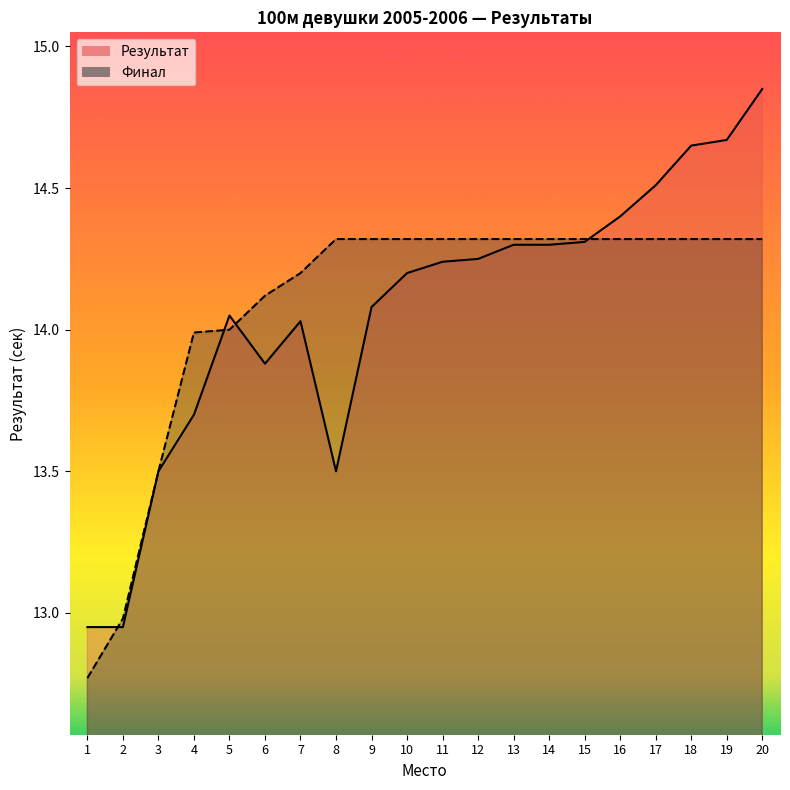

What is the highest value of the Результат series?

14.8